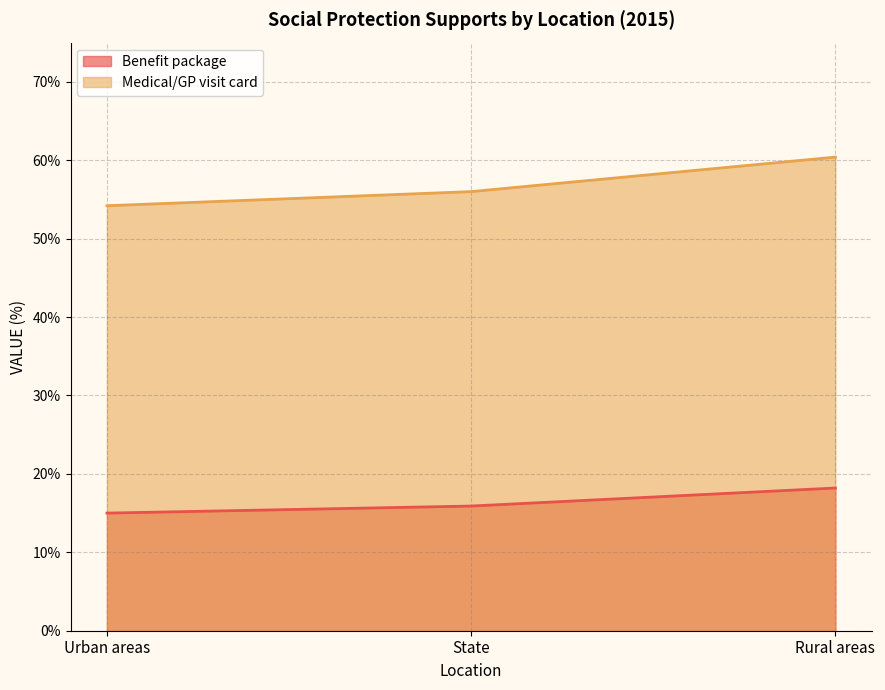

At Urban areas, list the series in order from largest to smallest.

Medical/GP visit card, Benefit package